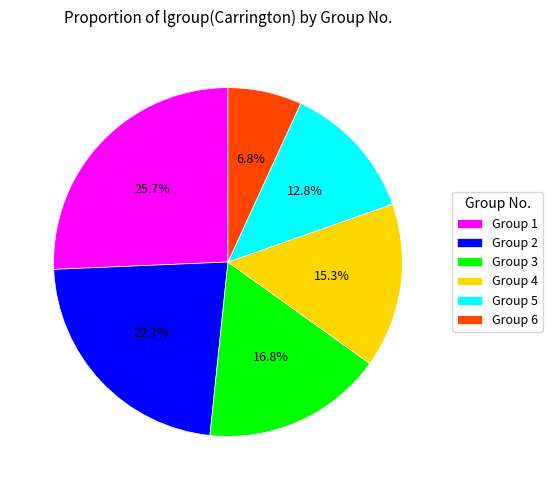

What is the largest slice in the pie chart?

Group 1